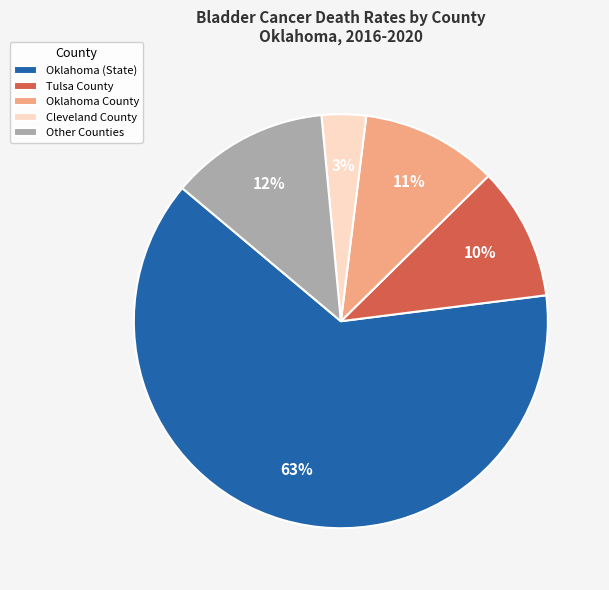

Approximately how many times larger is the value at Oklahoma County compared to Other Counties?

0.9